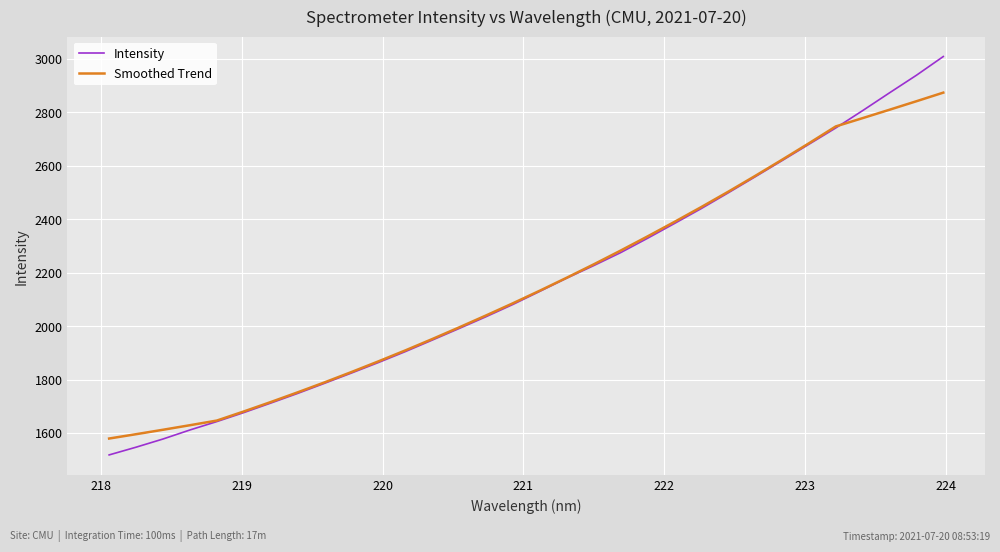

What is the highest value of the Intensity series?

3008.8